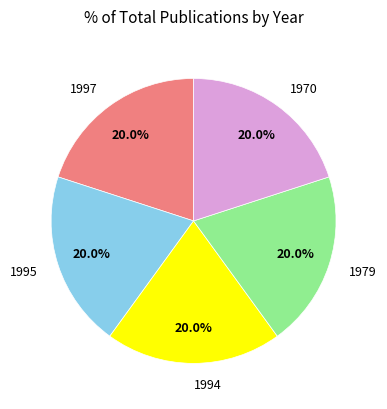

To the nearest percent, what percentage of the pie is 1995?

20%